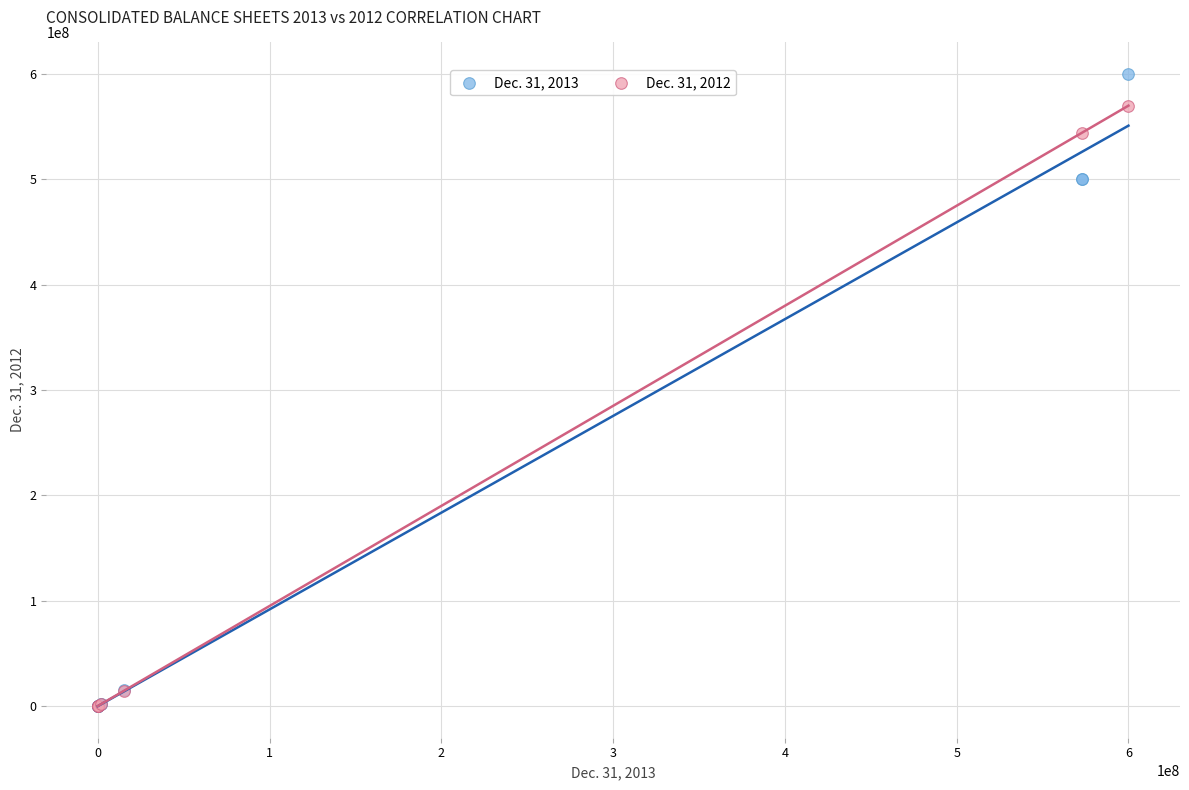

Which series reaches the maximum Y coordinate?

Dec. 31, 2013